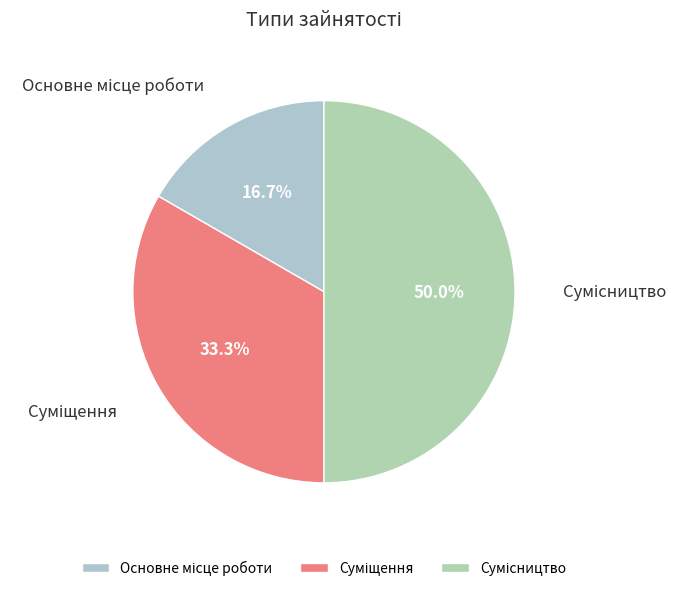

Is Суміщення the majority of the pie?

No